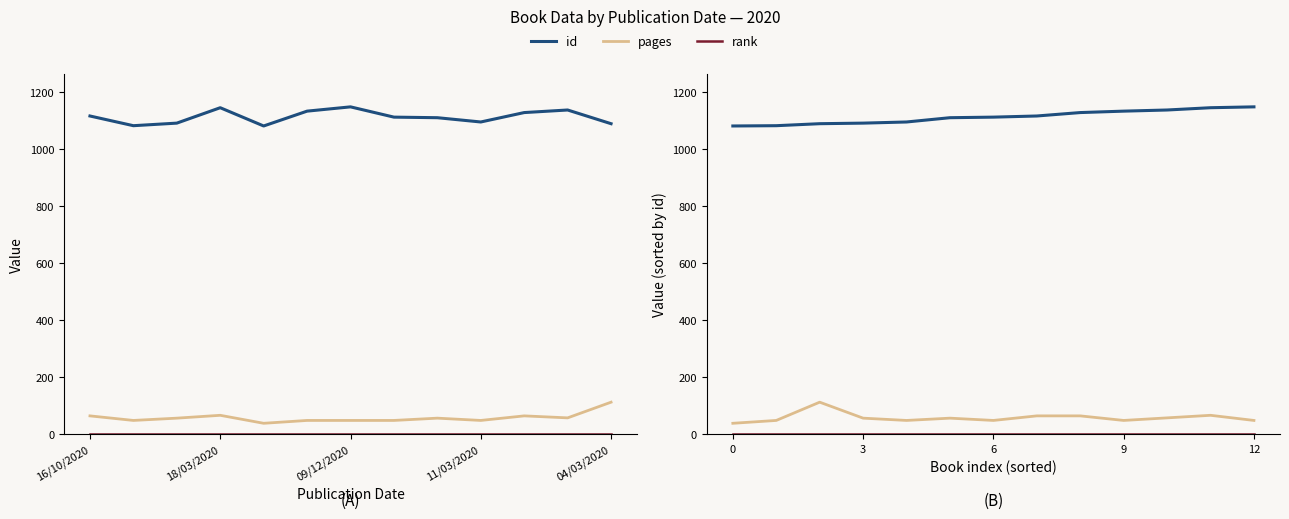

True or false: pages has a value of 48 at 9.

True